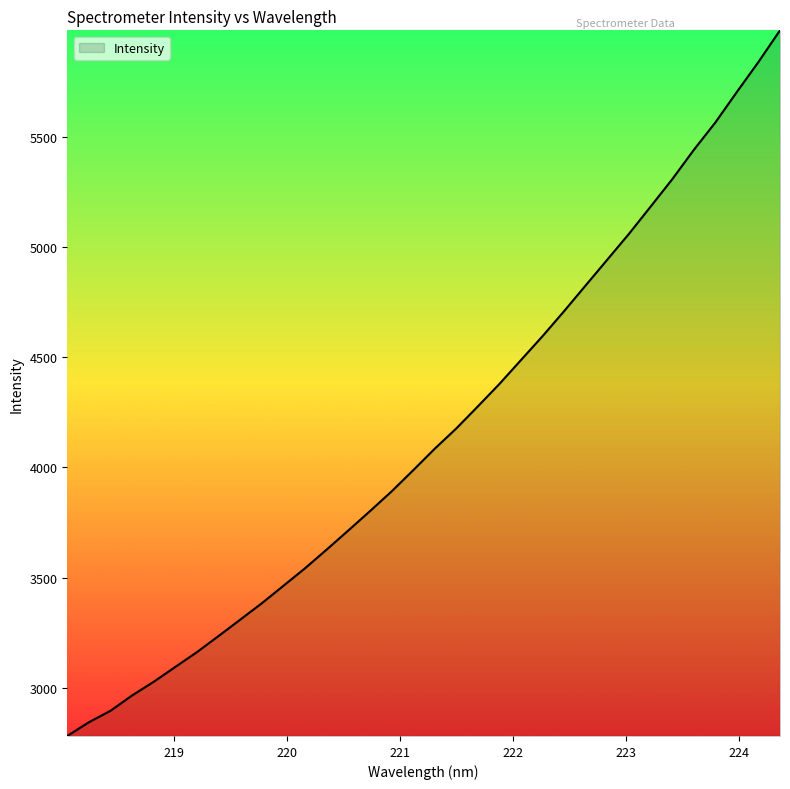

Which label corresponds to the largest value in the chart?

224.3616